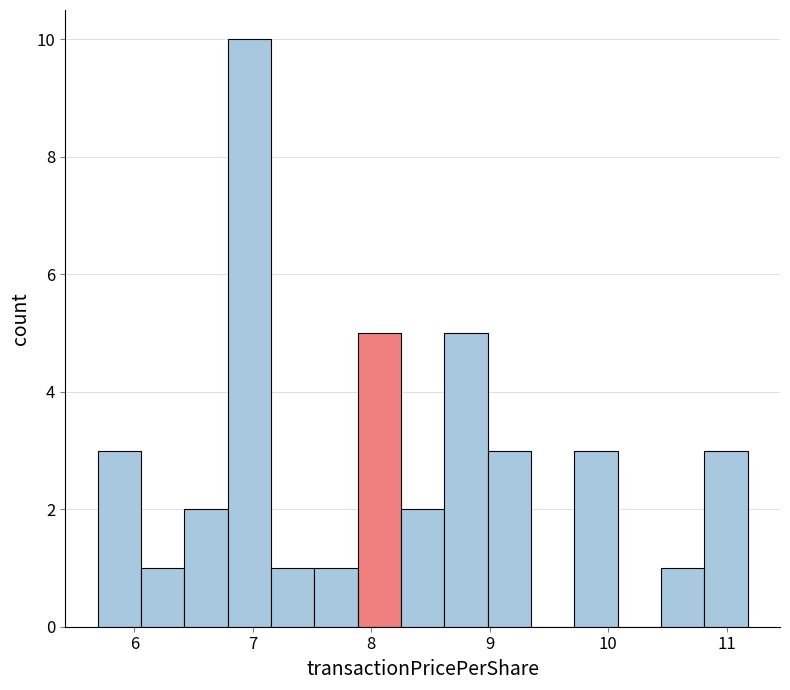

Read against the x-axis, roughly where is the centre of the tallest bar?

7.0